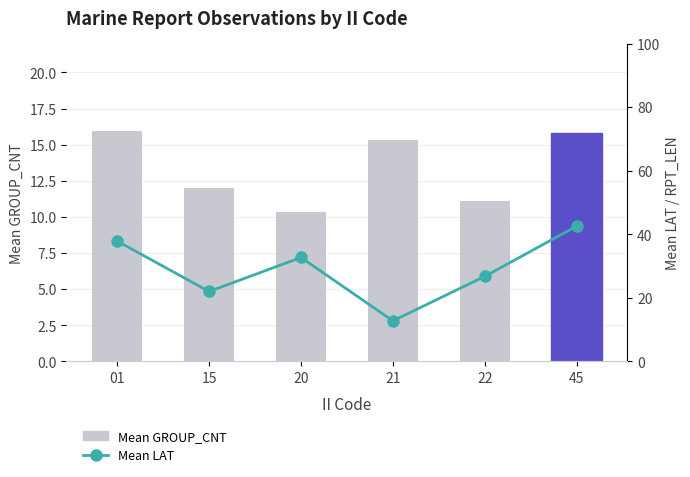

Where is Mean LAT nearest to the value 27?

22